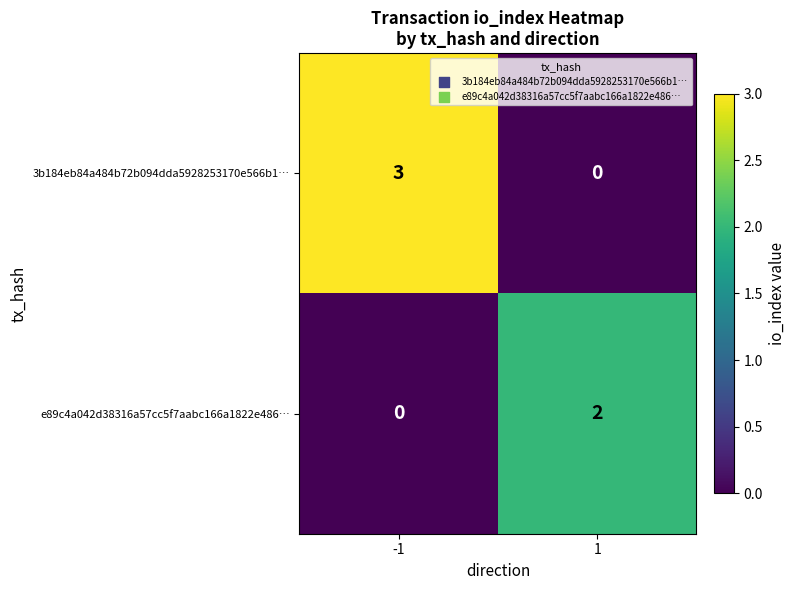

Reading right to left, transcribe all the data shown in this chart.

3b184eb84a484b72b094dda5928253170e566b1…: 1=0	-1=3
e89c4a042d38316a57cc5f7aabc166a1822e486…: 1=2	-1=0